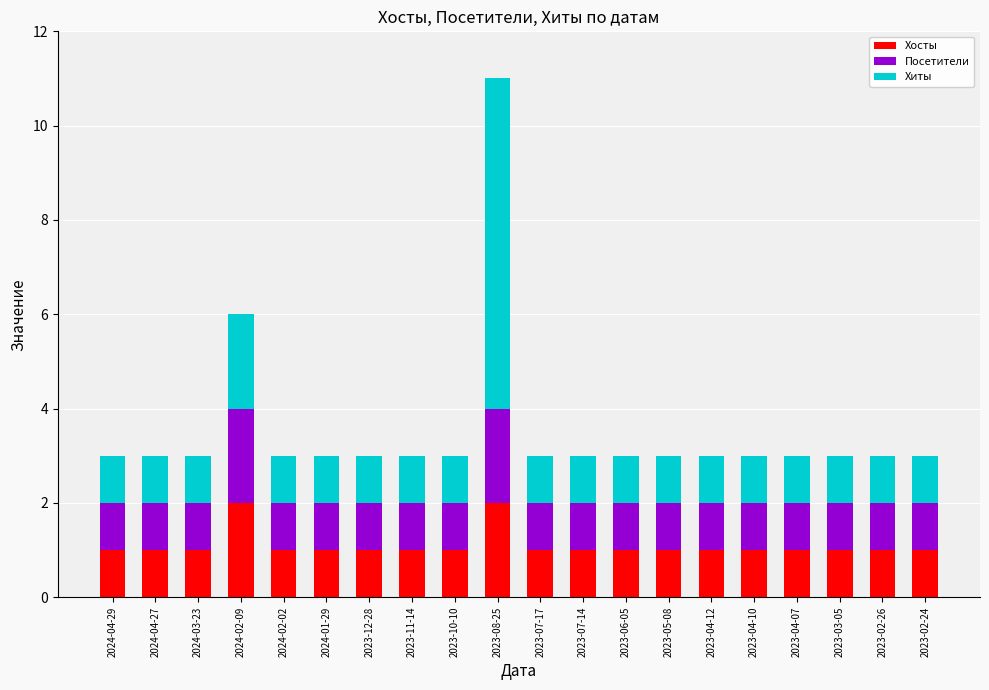

Is it true that Хосты equals 1 at 2024-03-23?

True